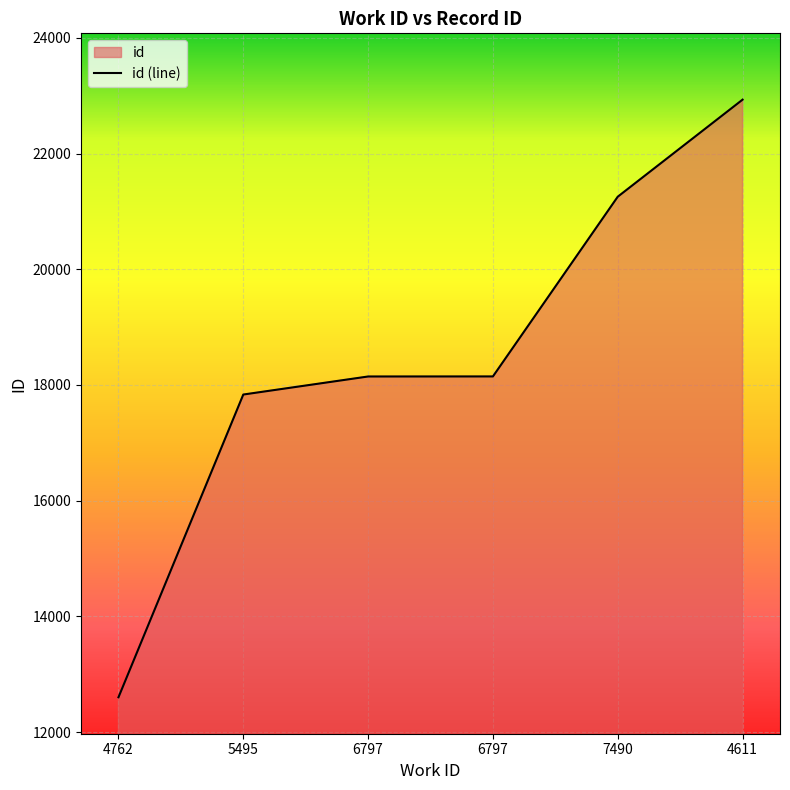

True or false: the data shows 22933 at 4611.

True